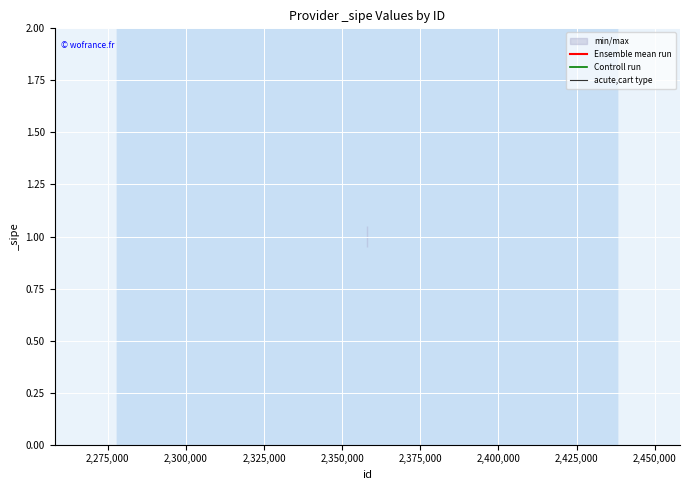

True or false: Ensemble mean run and Controll run intersect in this chart.

False